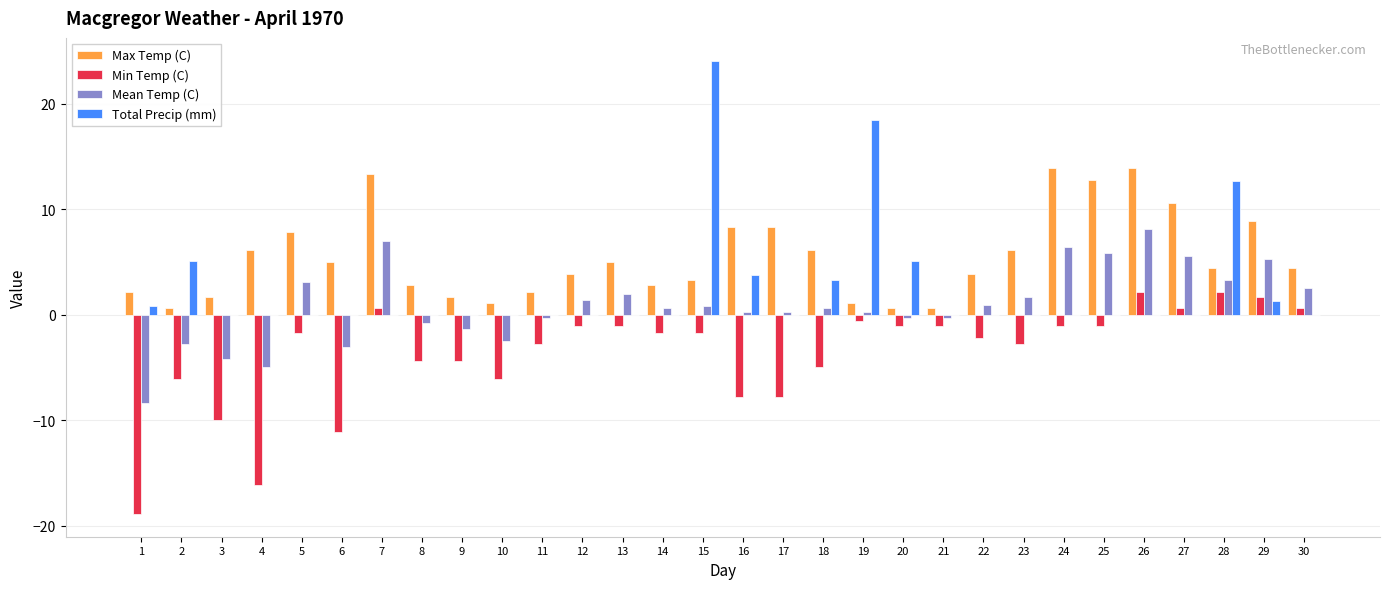

At which category does the chart reach its peak across all series?

15